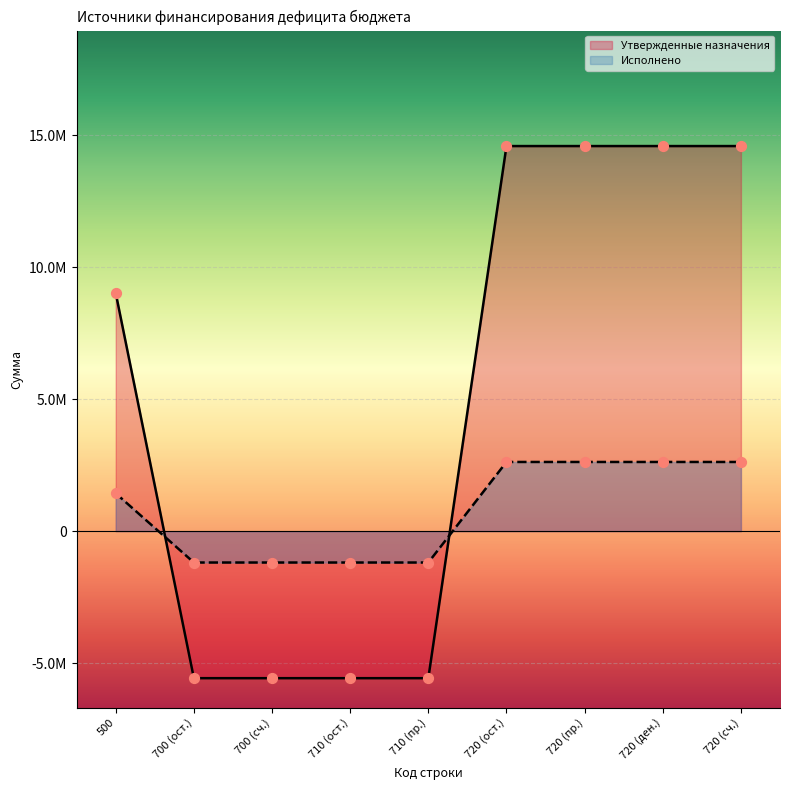

Is the value of Исполнено at 500 greater than the value of Утвержденные назначения at 720 (пр.)?

No